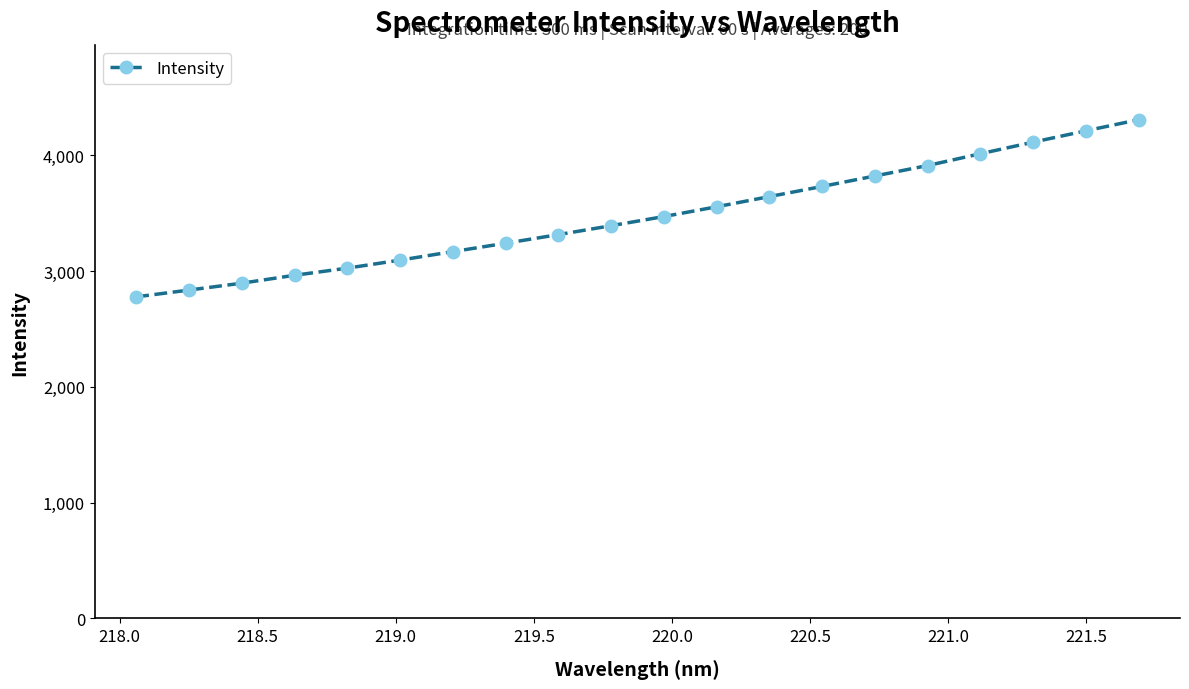

Reading left to right, transcribe all the data shown in this chart.

2777.0	2835.5	2895.1	2963.2	3025.0	3094.2	3167.8	3240.1	3314.6	3391.5	3470.6	3555.0	3642.9	3730.7	3821.0	3911.1	4013.0	4113.0	4210.8	4306.9